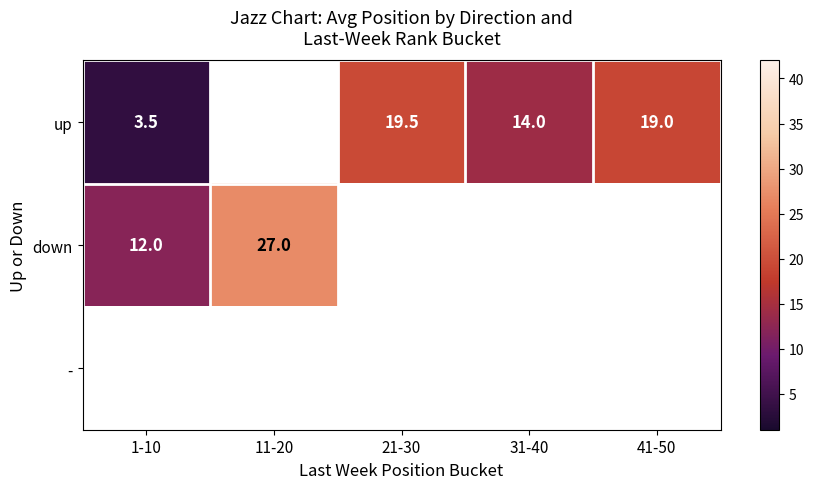

True or false: up has a value of 24.3 at 31-40.

False